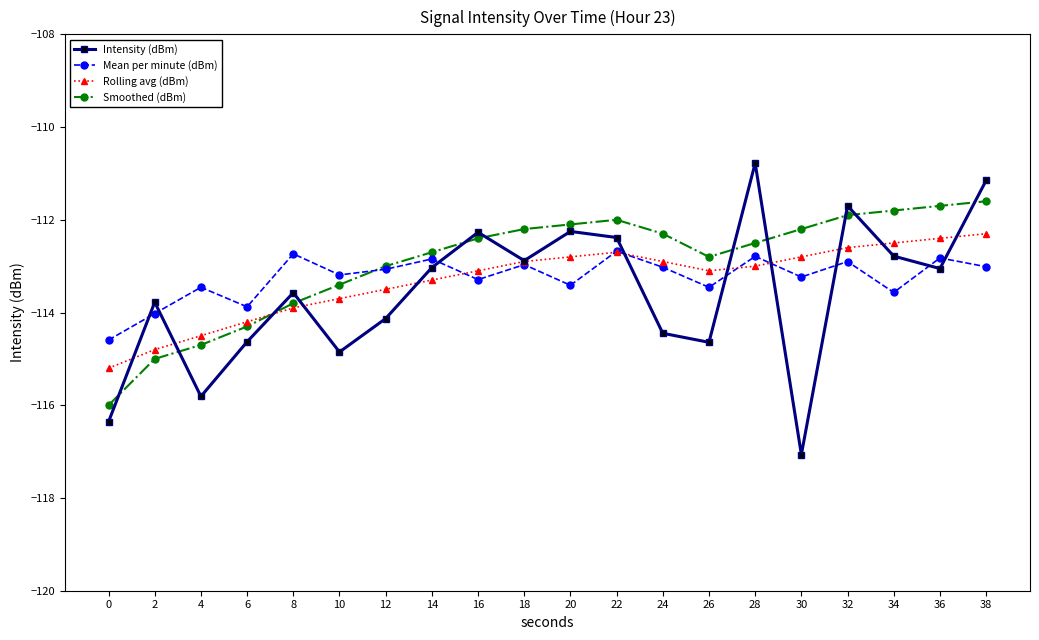

Is the value of Mean per minute (dBm) at 4 greater than the value of Rolling avg (dBm) at 20?

No